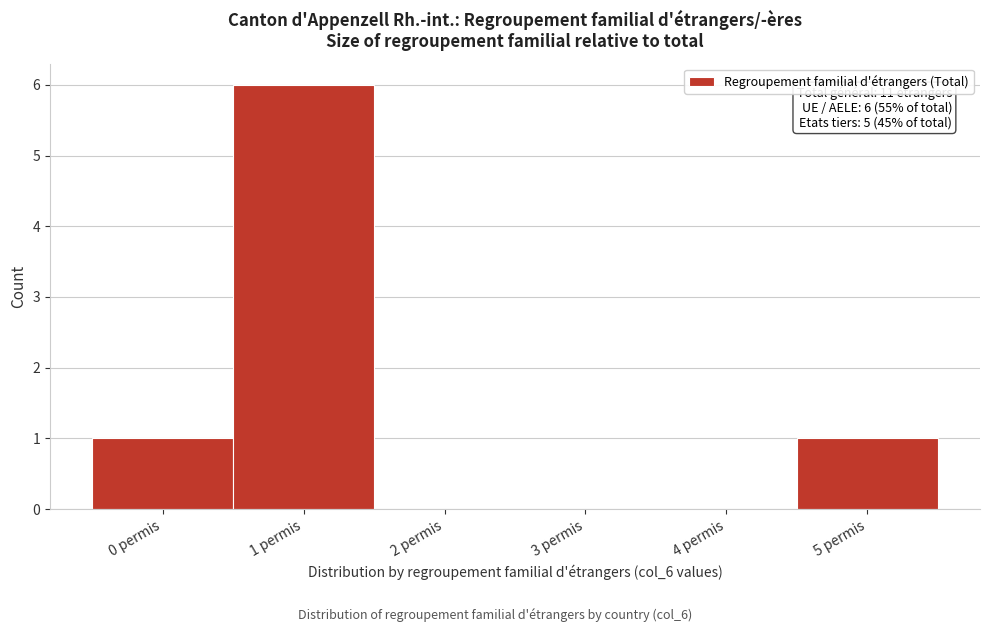

Over which range of the x-axis is the bar tallest?

0.5 to 1.5